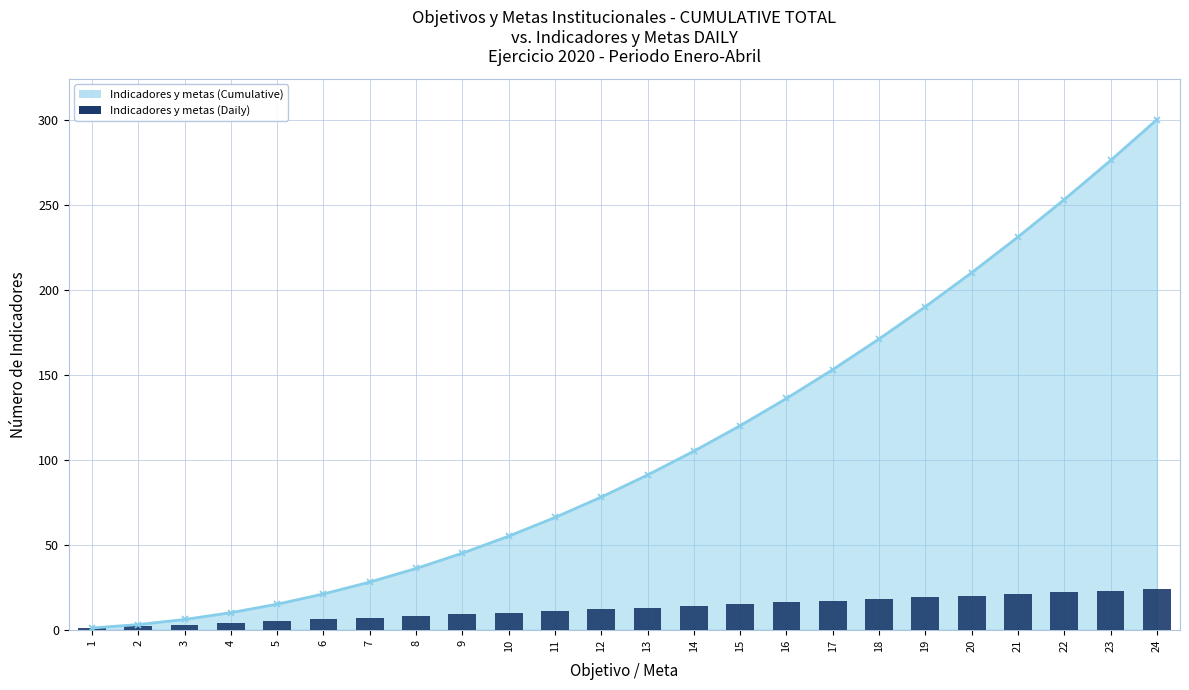

Is it true that the value at 18 is 11?

False